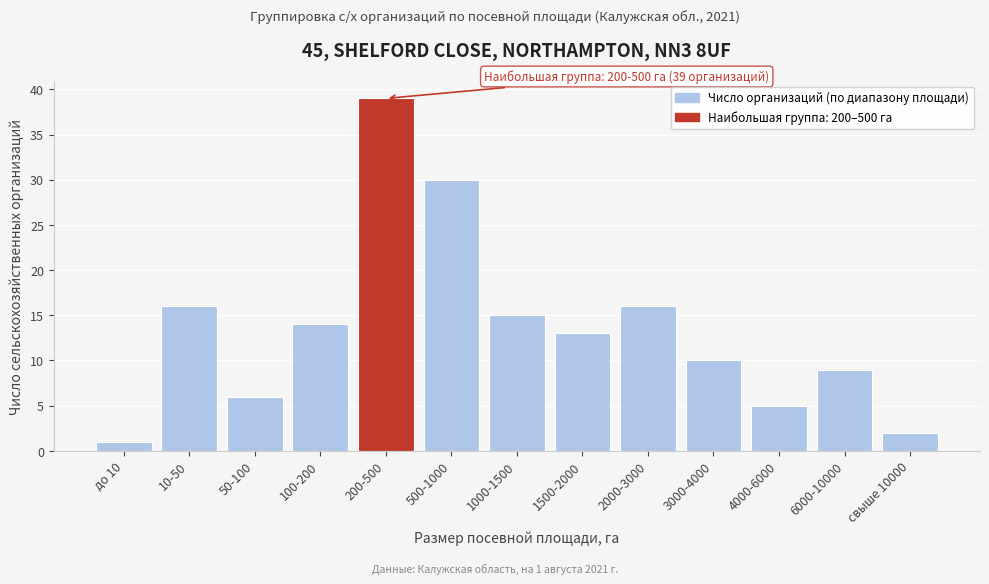

Reading left to right, transcribe all the data shown in this chart.

до 10=1	10-50=16	50-100=6	100-200=14	200-500=39	500-1000=30	1000-1500=15	1500-2000=13	2000-3000=16	3000-4000=10	4000-6000=5	6000-10000=9	свыше 10000=2